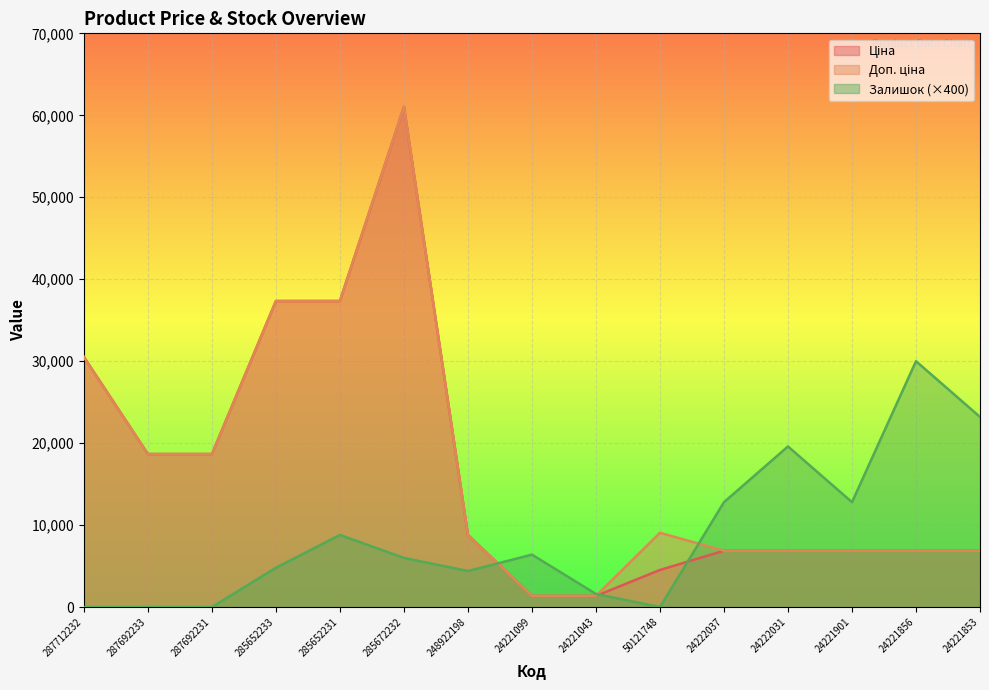

What is the spread (max minus min) of values at 285652231?

28543.0